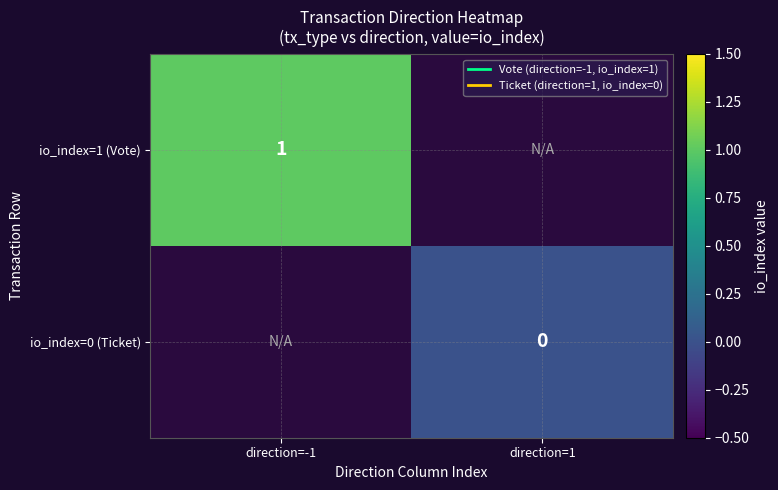

The value of io_index=1 (Vote) at direction=-1 is 1. True or false?

True